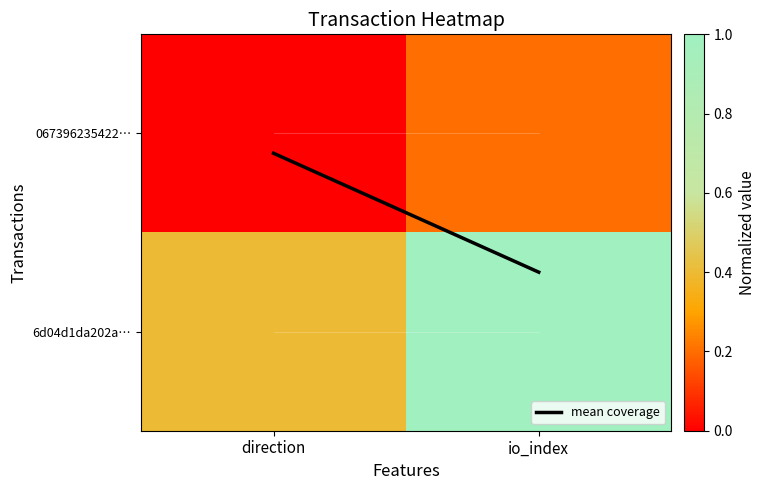

What is the spread (max minus min) of values at io_index?

0.8